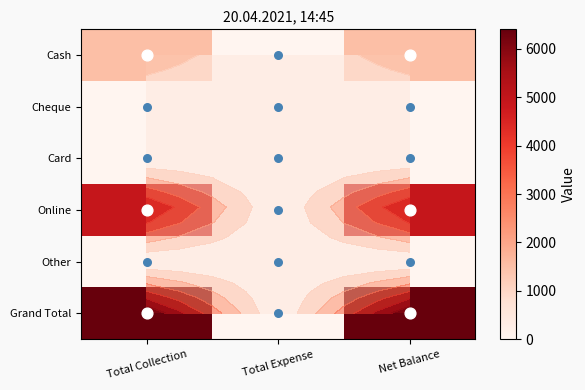

Is the value of Card at Total Expense greater than the value of Cheque at Total Expense?

No